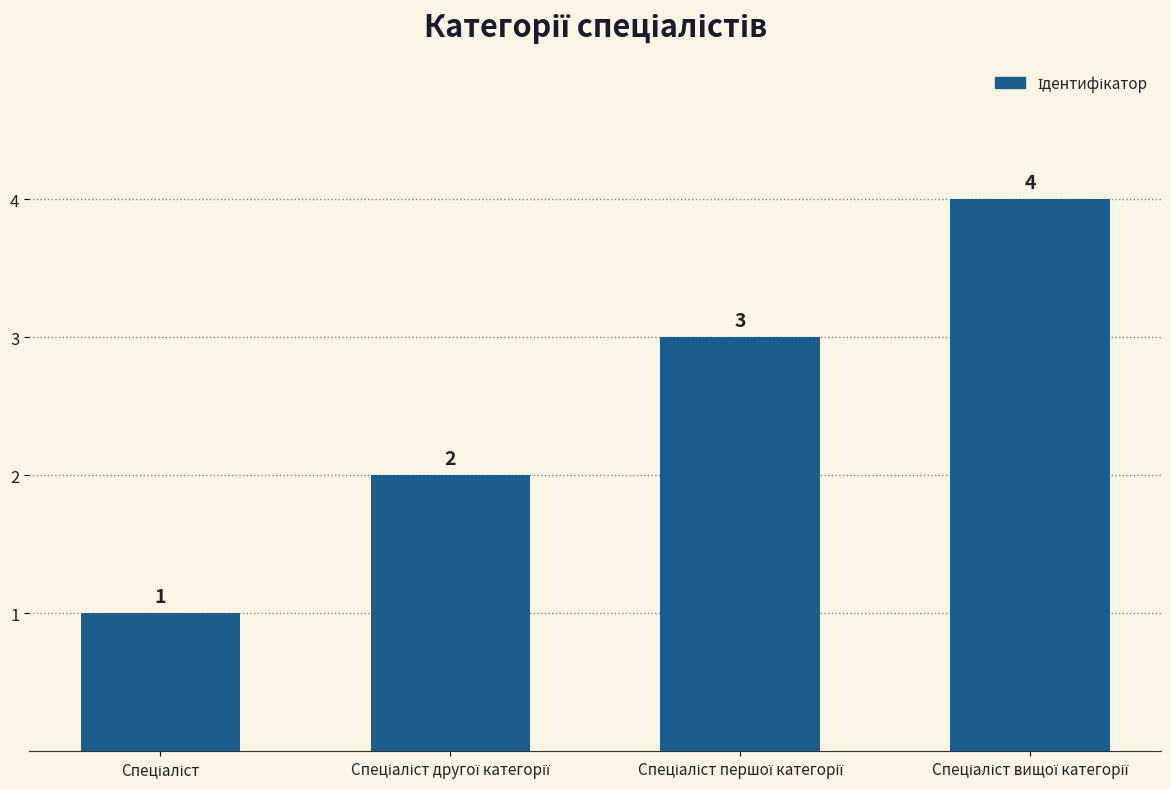

How many values are below 3?

2